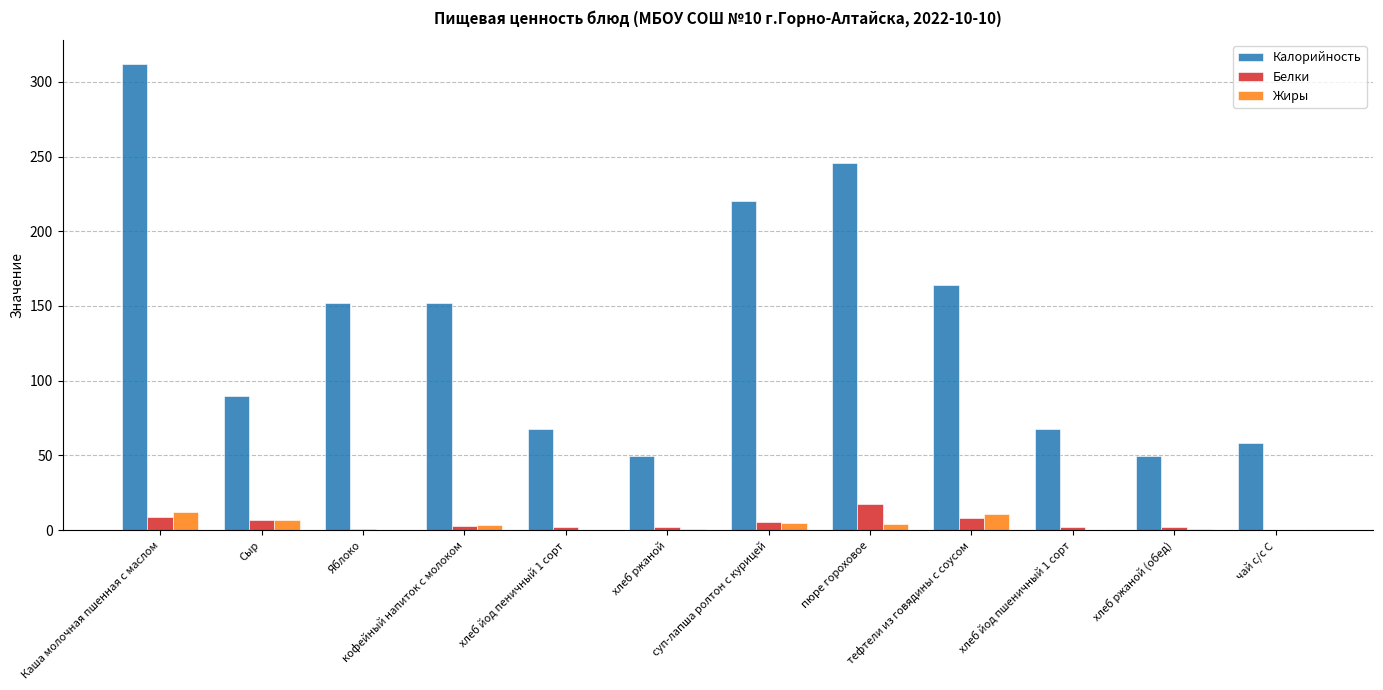

How many distinct data groups are displayed?

3